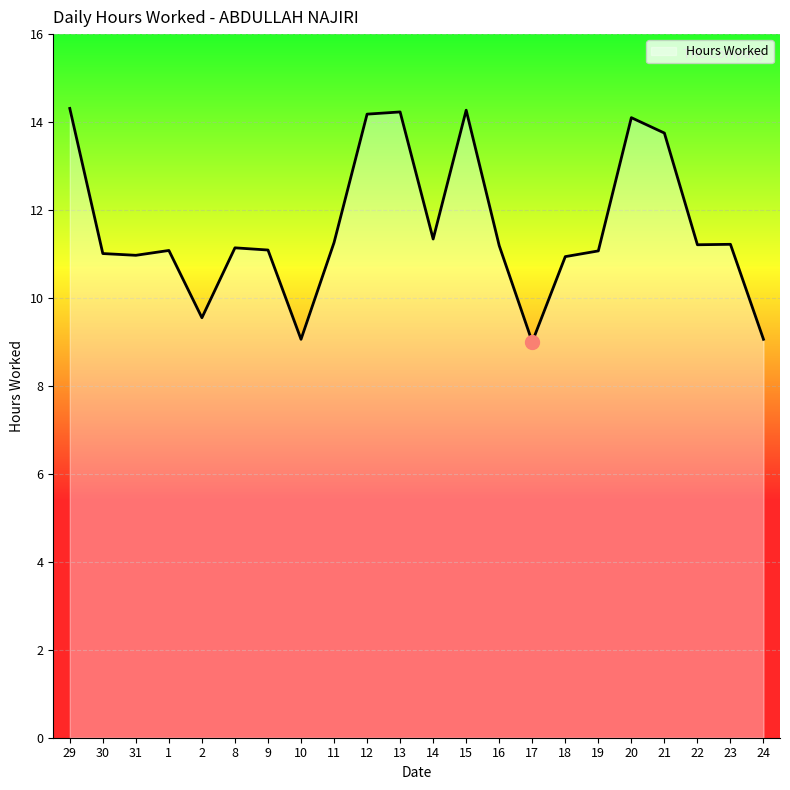

True or false: the data has more than 2 interior local peaks.

True